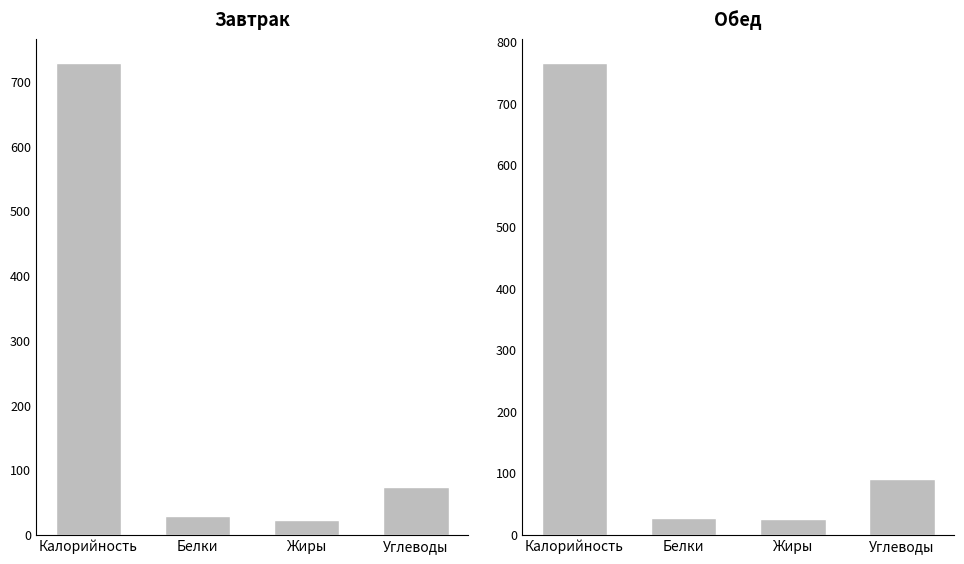

What is the minimum value shown in the chart?

22.2